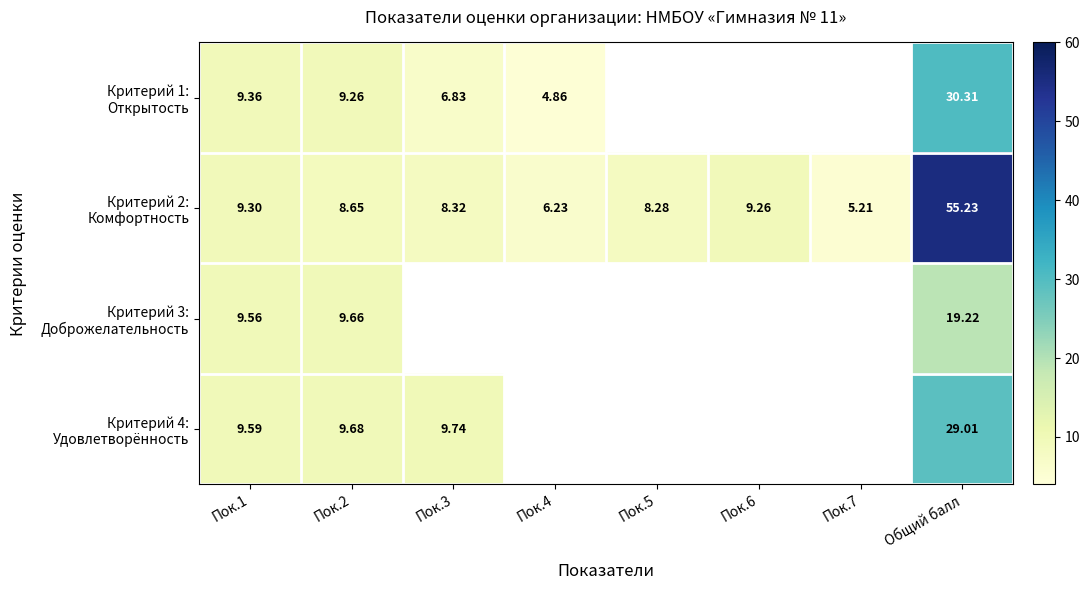

Rank the series by their maximum value, from highest to lowest.

Критерий 2: Комфортность, Критерий 1: Открытость, Критерий 4: Удовлетворённость, Критерий 3: Доброжелательность